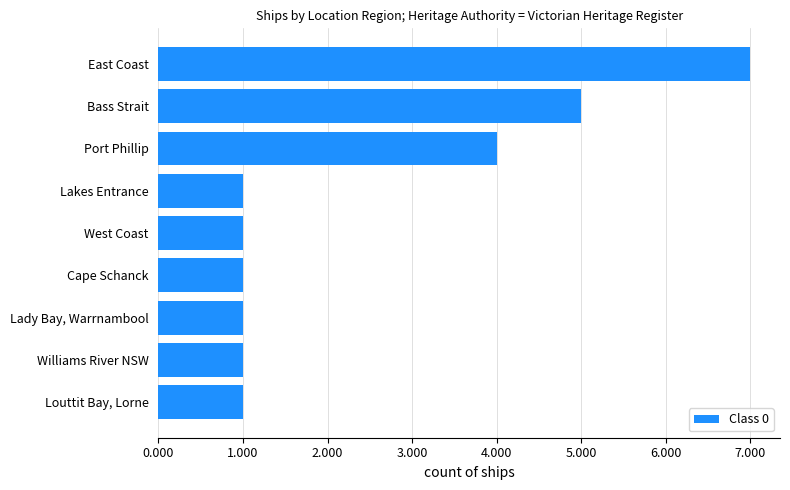

What is the greatest value displayed?

7